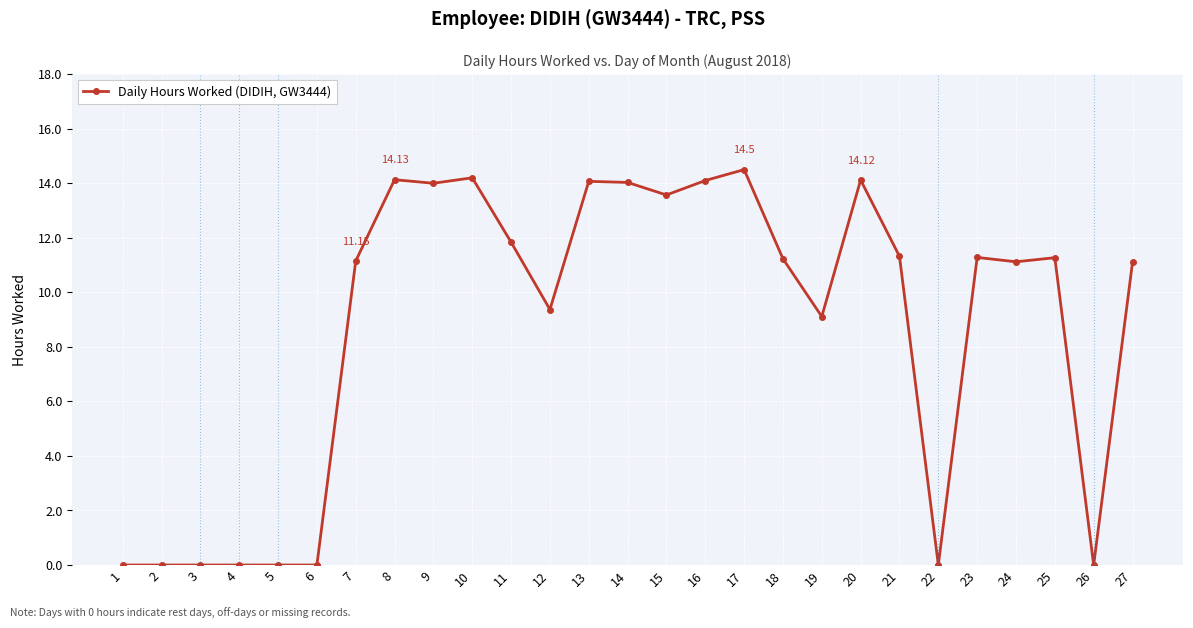

Does the chart display data point markers on the line(s)?

Yes